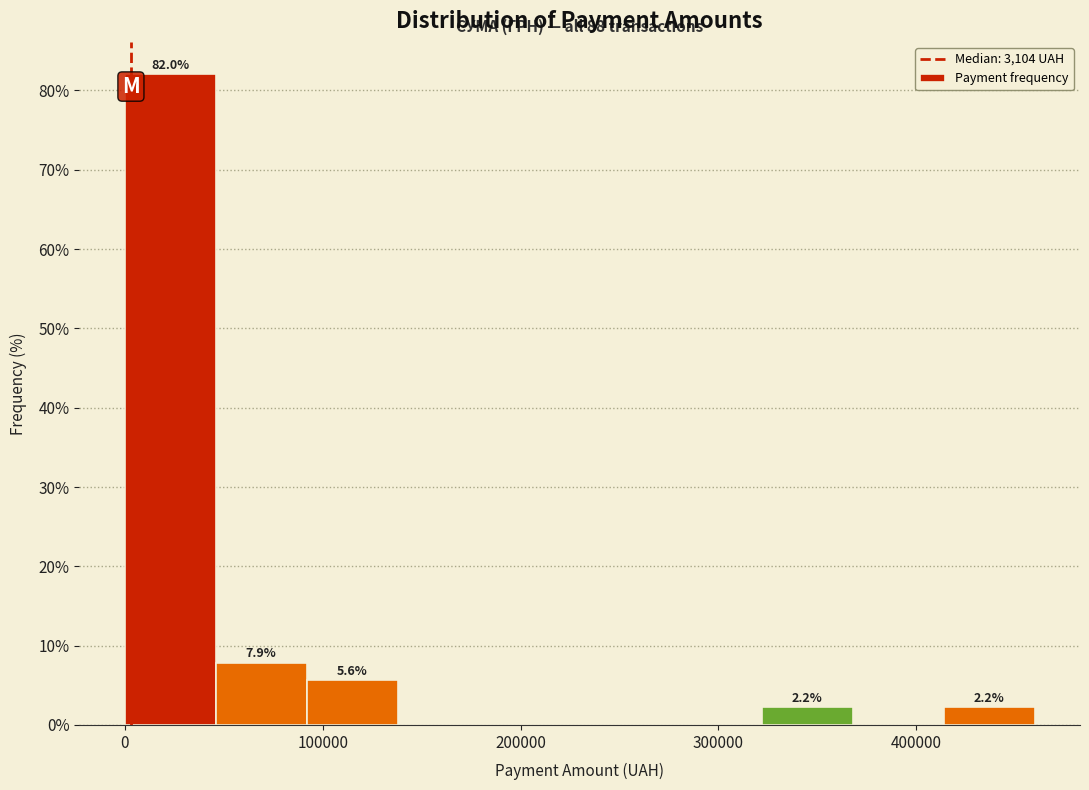

Over which range of the x-axis is the bar tallest?

0 to 50000